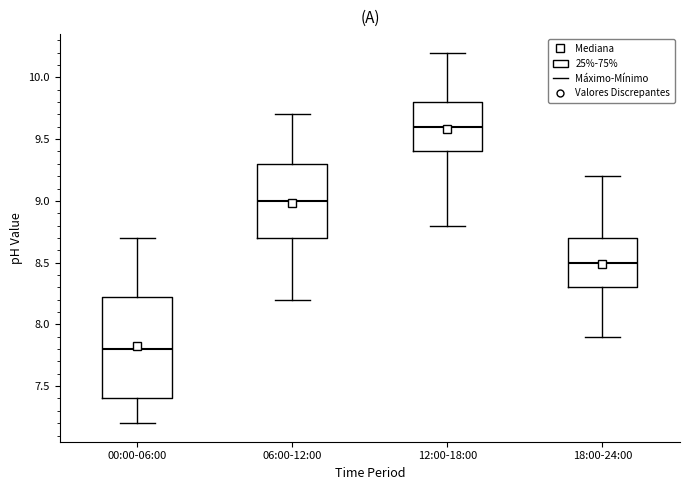

Which box has the highest median line?

12:00-18:00